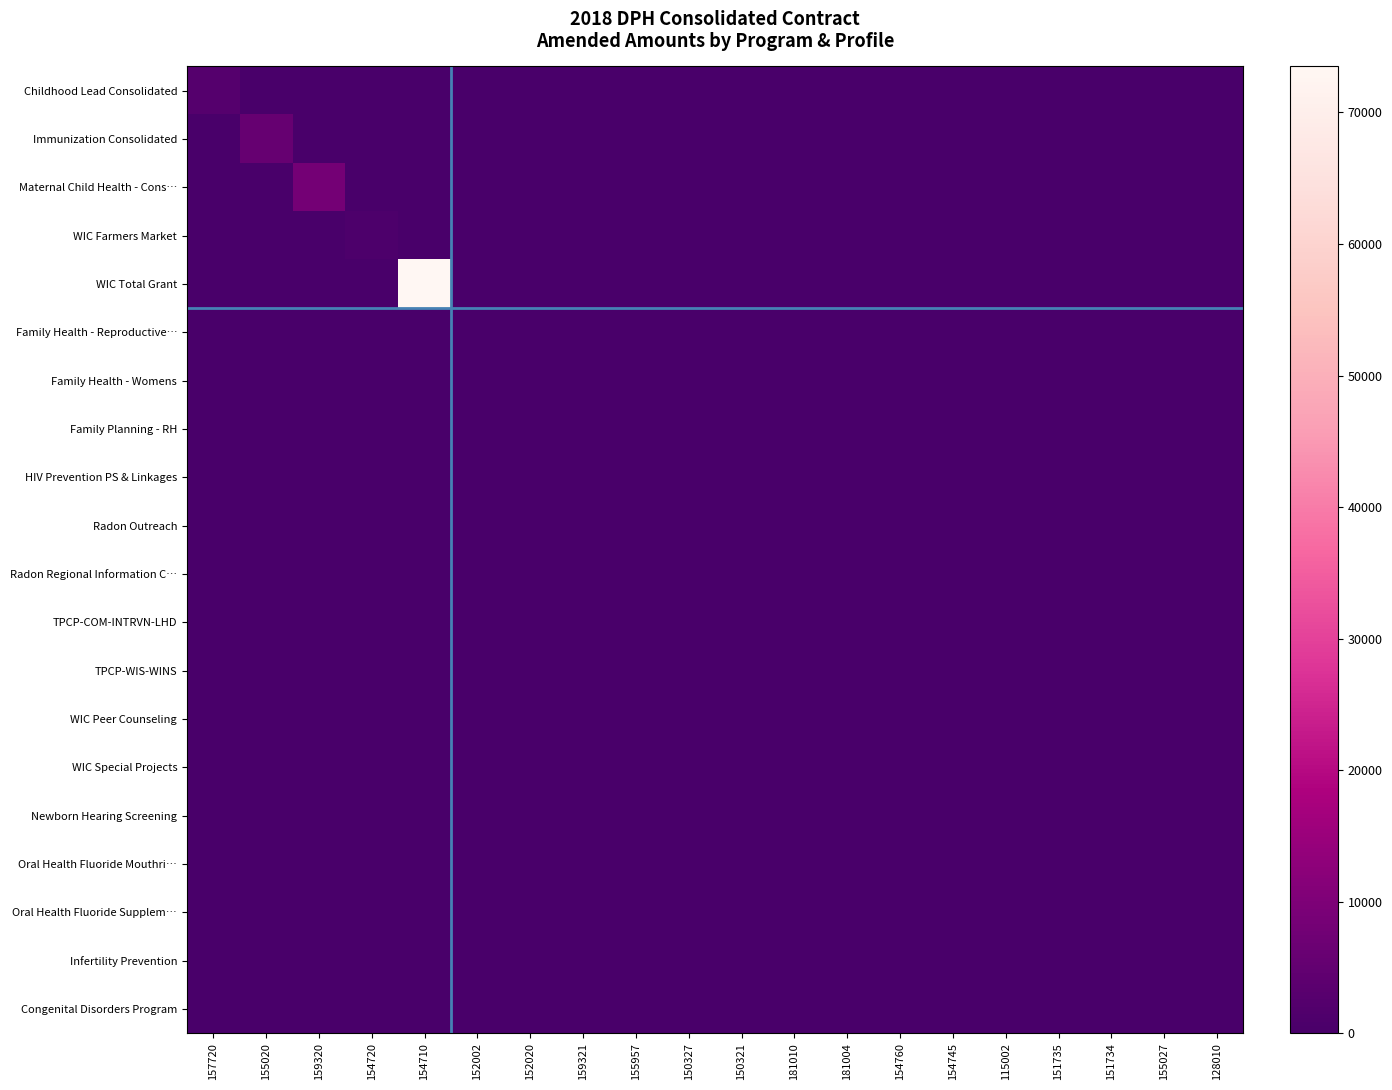

Which label corresponds to the largest value in the chart?

154710